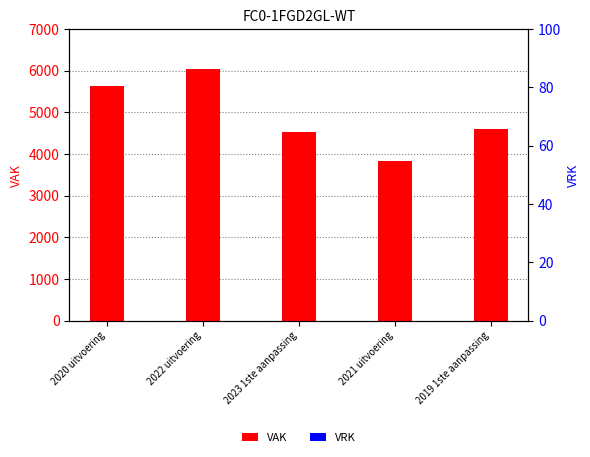

What is the average value of the VAK series?

4929